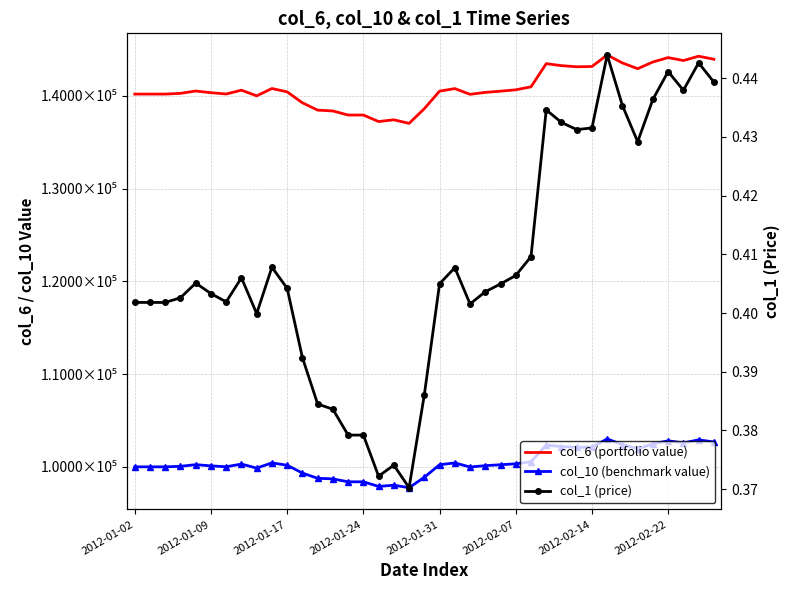

True or false: col_10 (benchmark value) and col_1 (price) cross at least once.

False